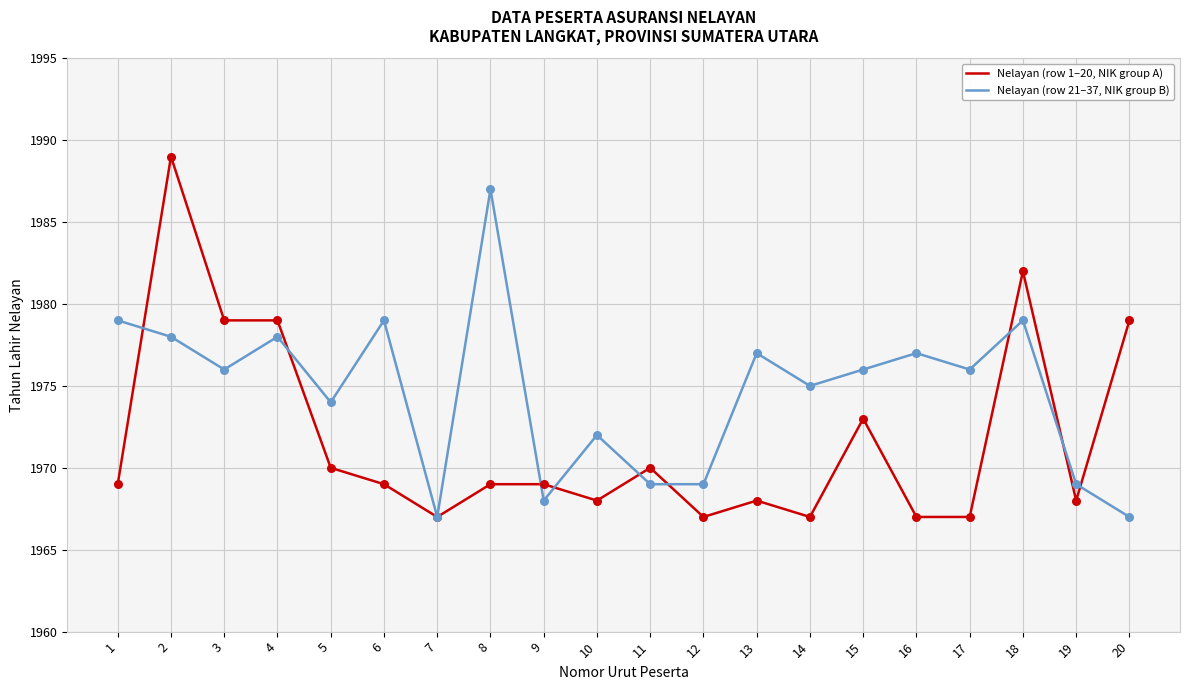

Is the value of Nelayan (row 1–20, NIK group A) at 4 greater than the value of Nelayan (row 21–37, NIK group B) at 11?

Yes